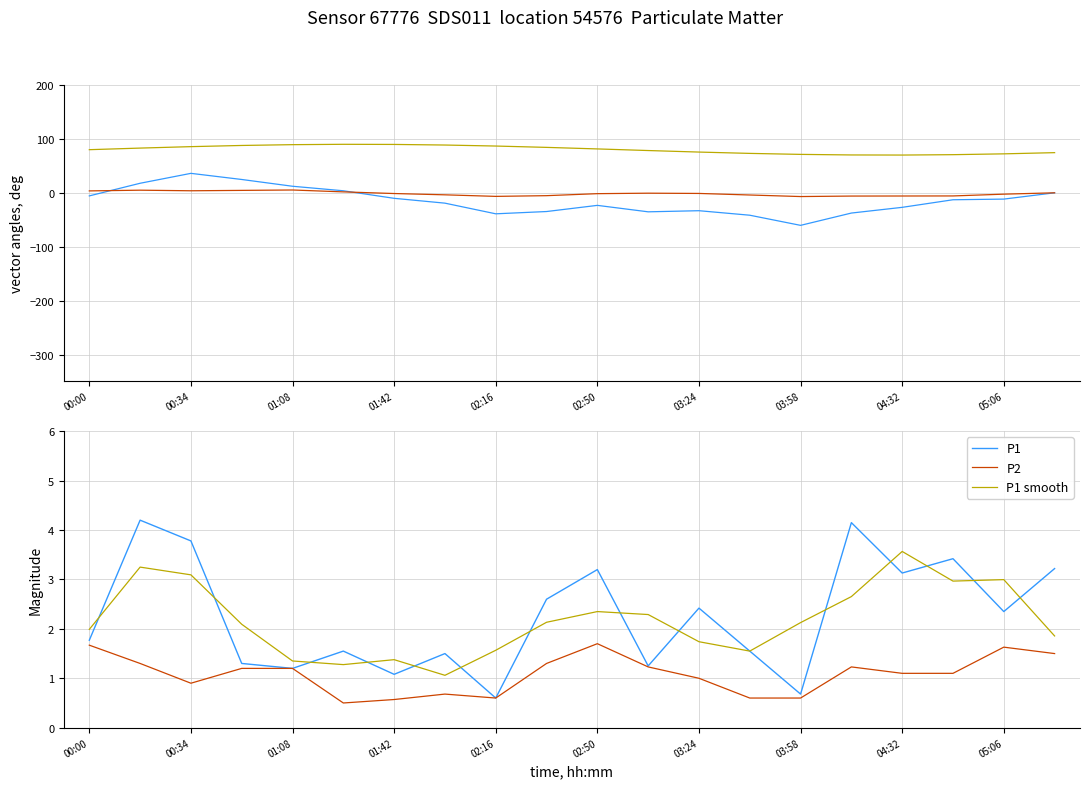

Does the chart display data point markers on the line(s)?

No